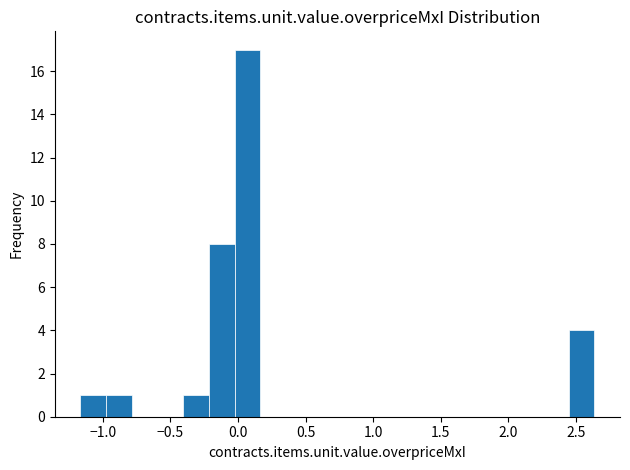

Around what value on the x-axis is the tallest bar? Give the approximate position of its centre, as read against the axis.

0.05